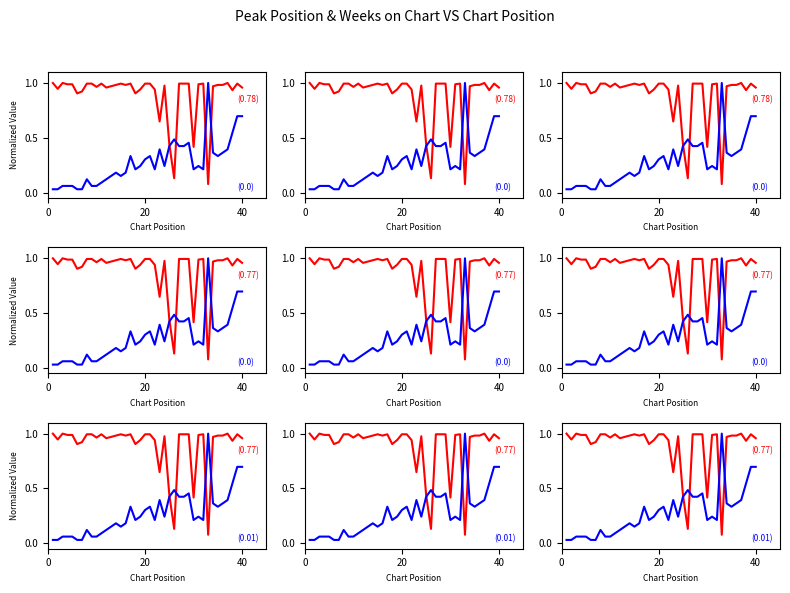

Rank the series at 40 from lowest to highest value.

Peak Position, Weeks on Chart